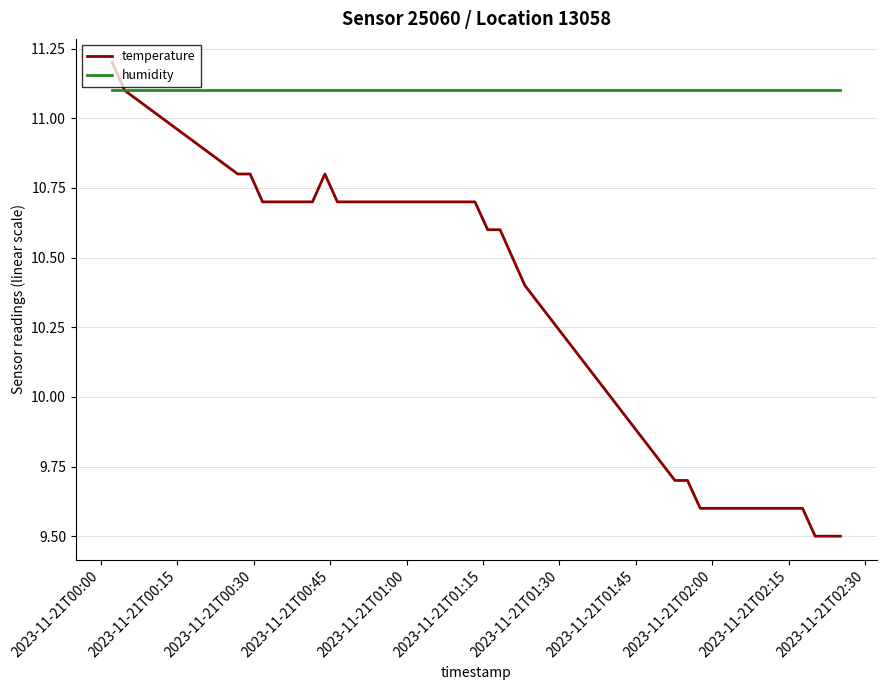

Which series has the largest range (max minus min)?

temperature